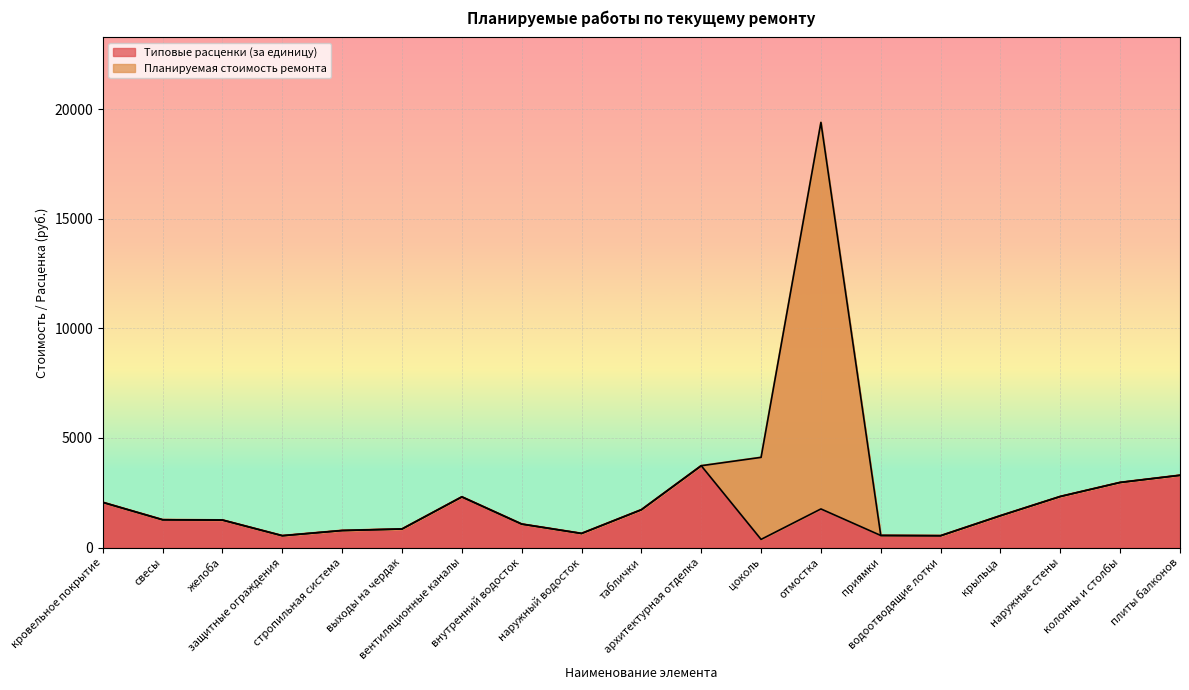

What is the difference between the values at желоба and выходы на чердак?

407.2